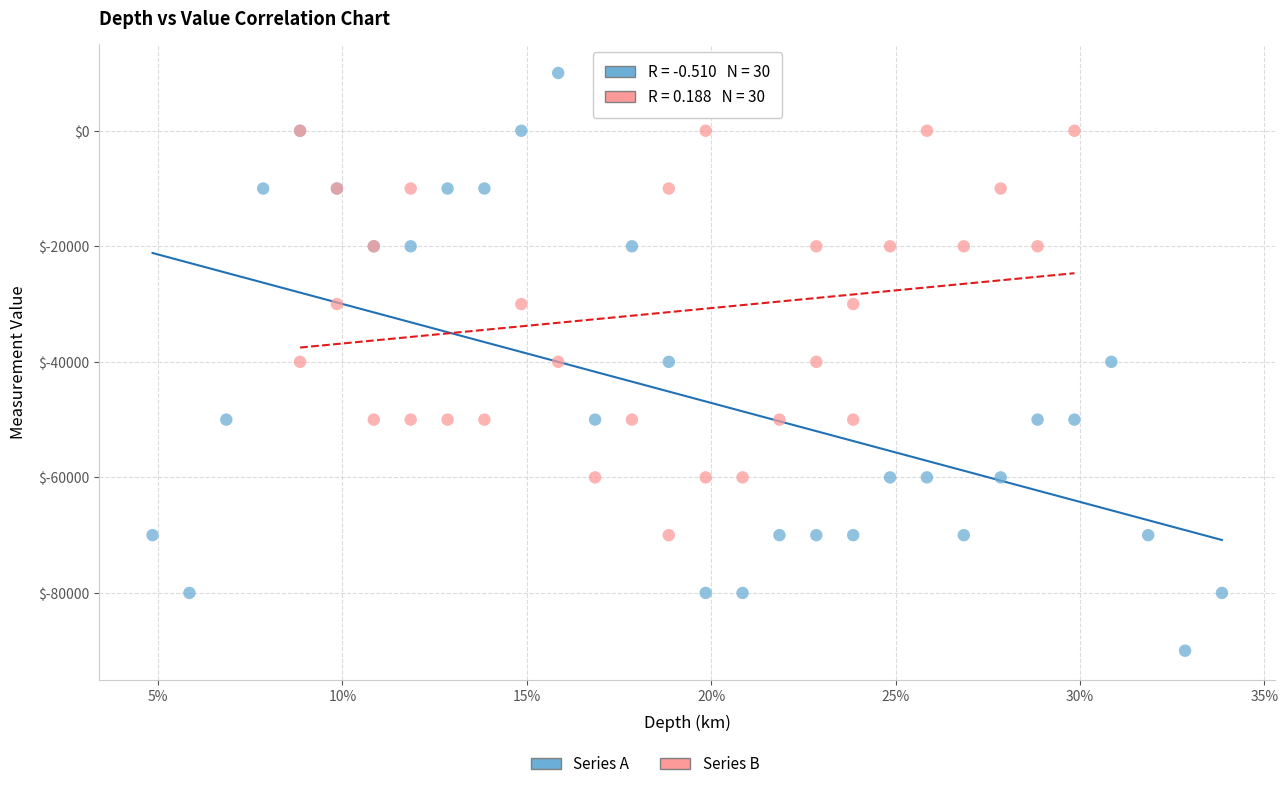

Which series reaches the minimum Y coordinate?

Series A